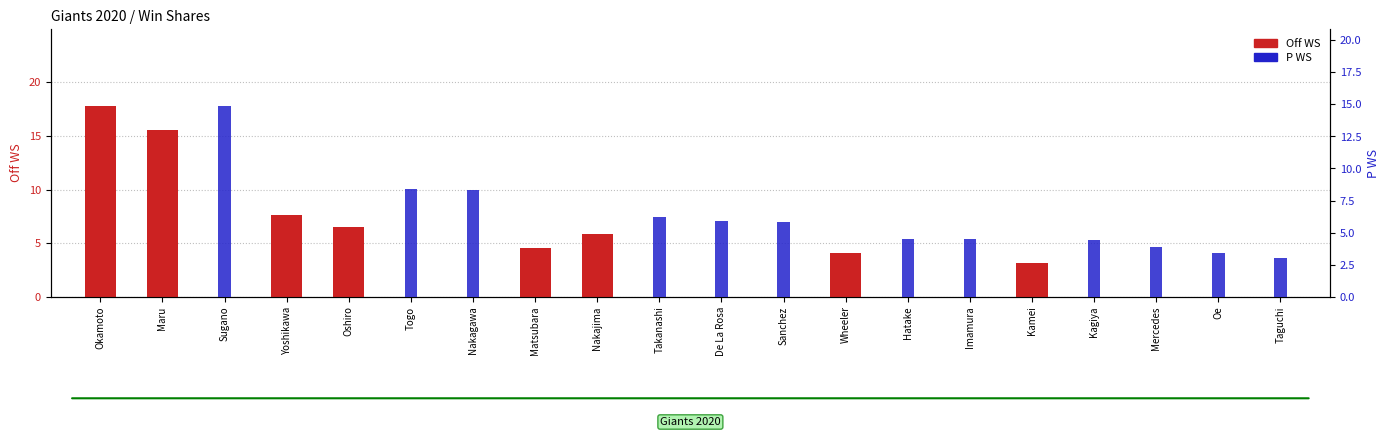

Count the number of data series in this chart.

2